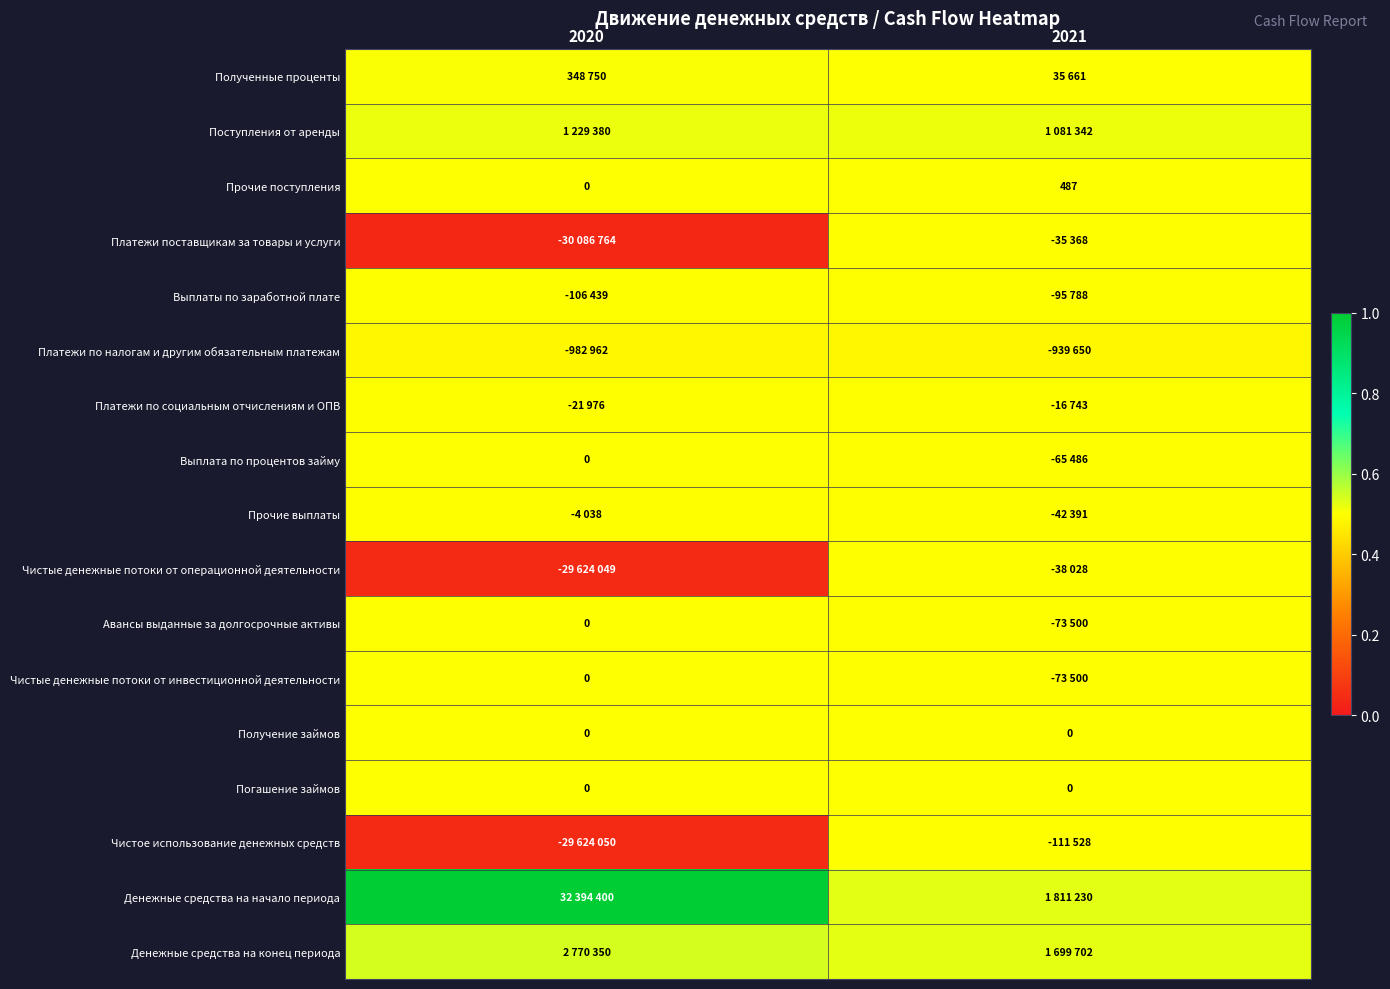

At which label is Поступления от аренды closest to 0?

2021